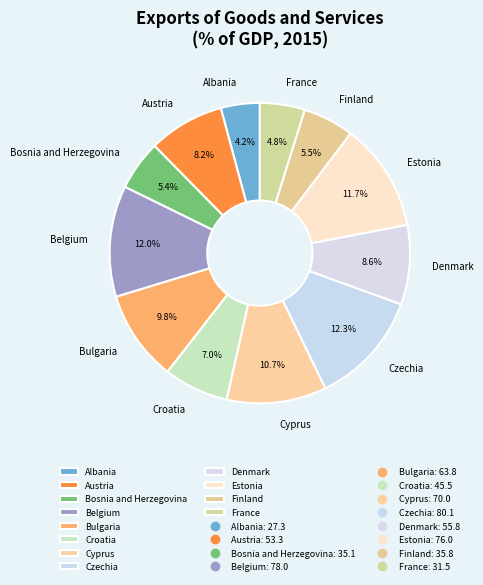

Which category has the smallest portion of the pie?

Albania